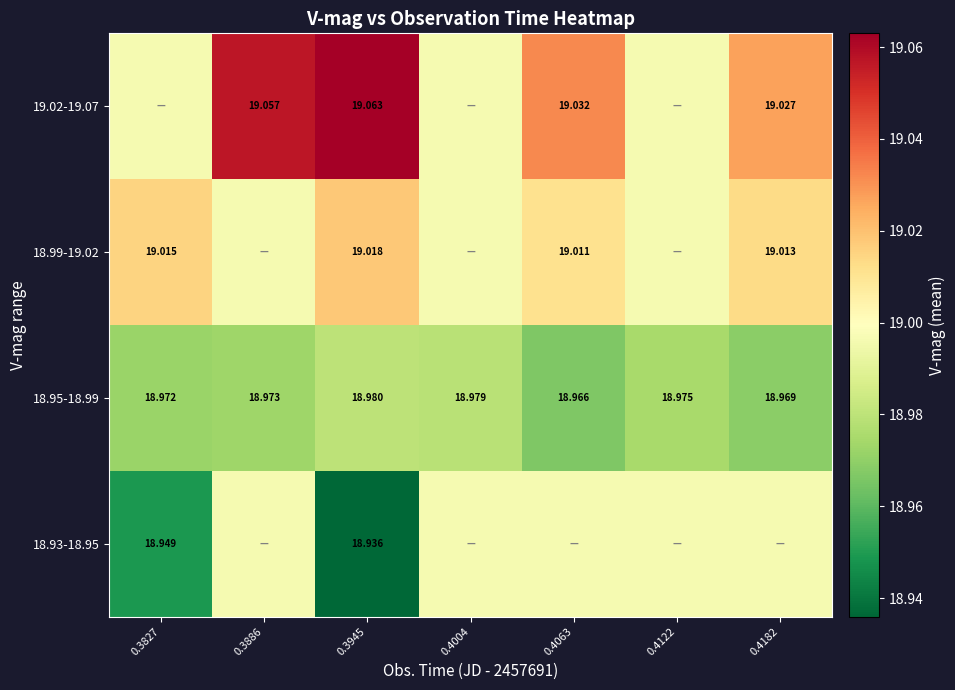

Between 0.4063 and 0.3945, which is larger?

0.4063